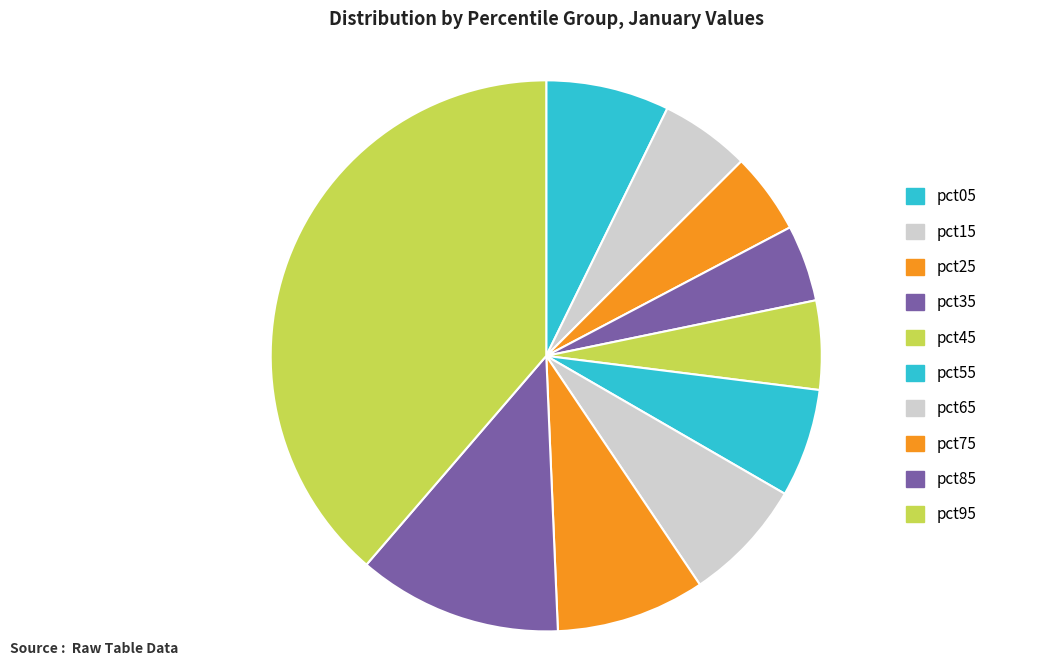

The pct55 slice represents 1% of the pie. True or false?

False